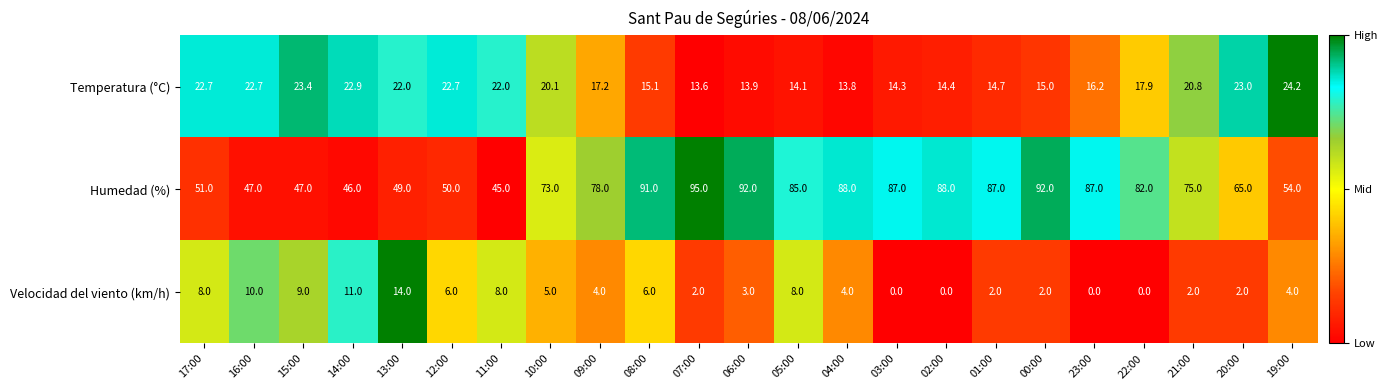

Is it true that Humedad (%) equals 101.1 at 10:00?

False